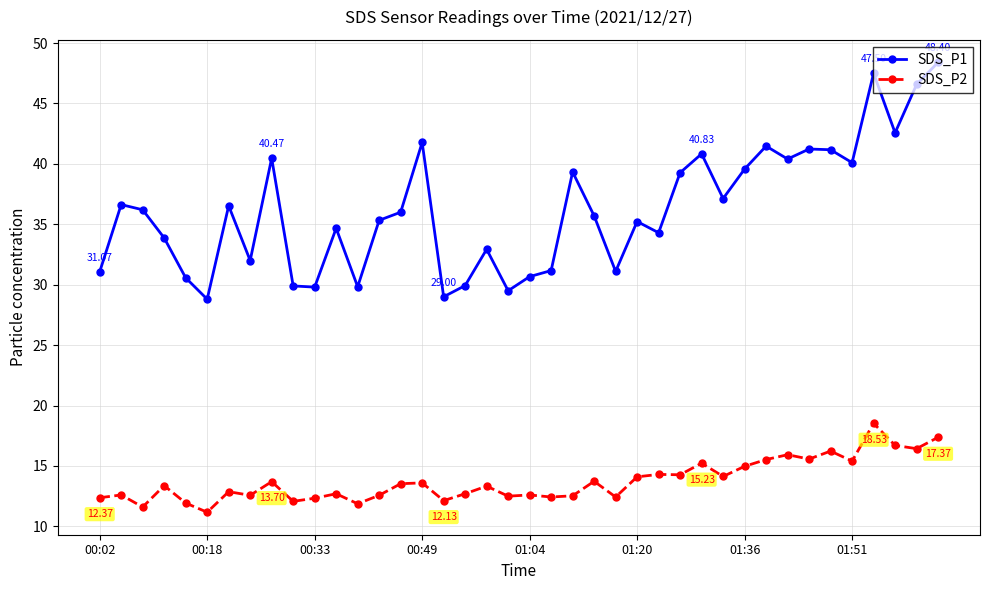

What is the difference between the maximum and minimum values in the SDS_P1 series?

19.6